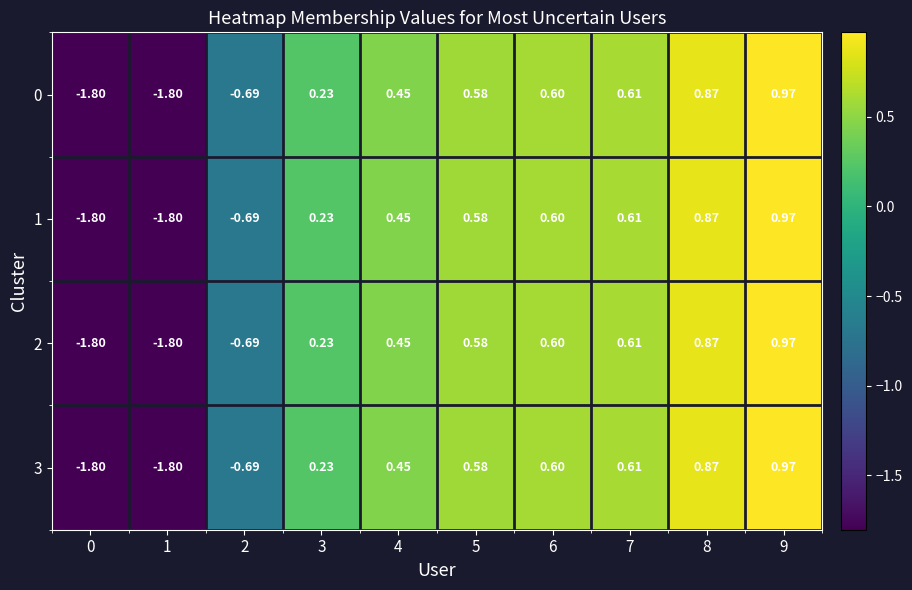

Is the value of 2 at 0 greater than the value of 3 at 9?

No